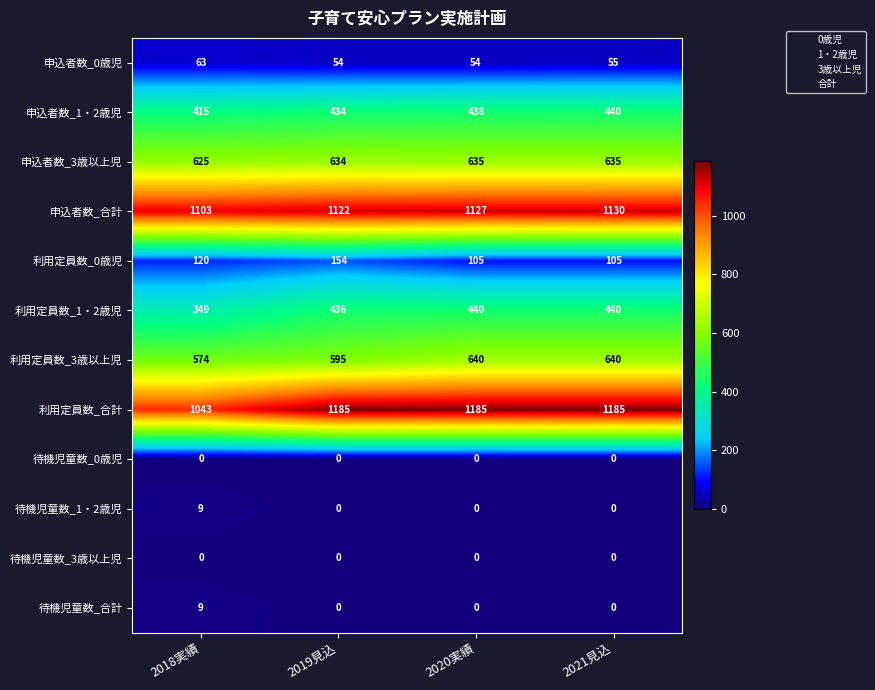

What is the sum of the 利用定員数_合計 values at 2020実績 and 2019見込?

2370